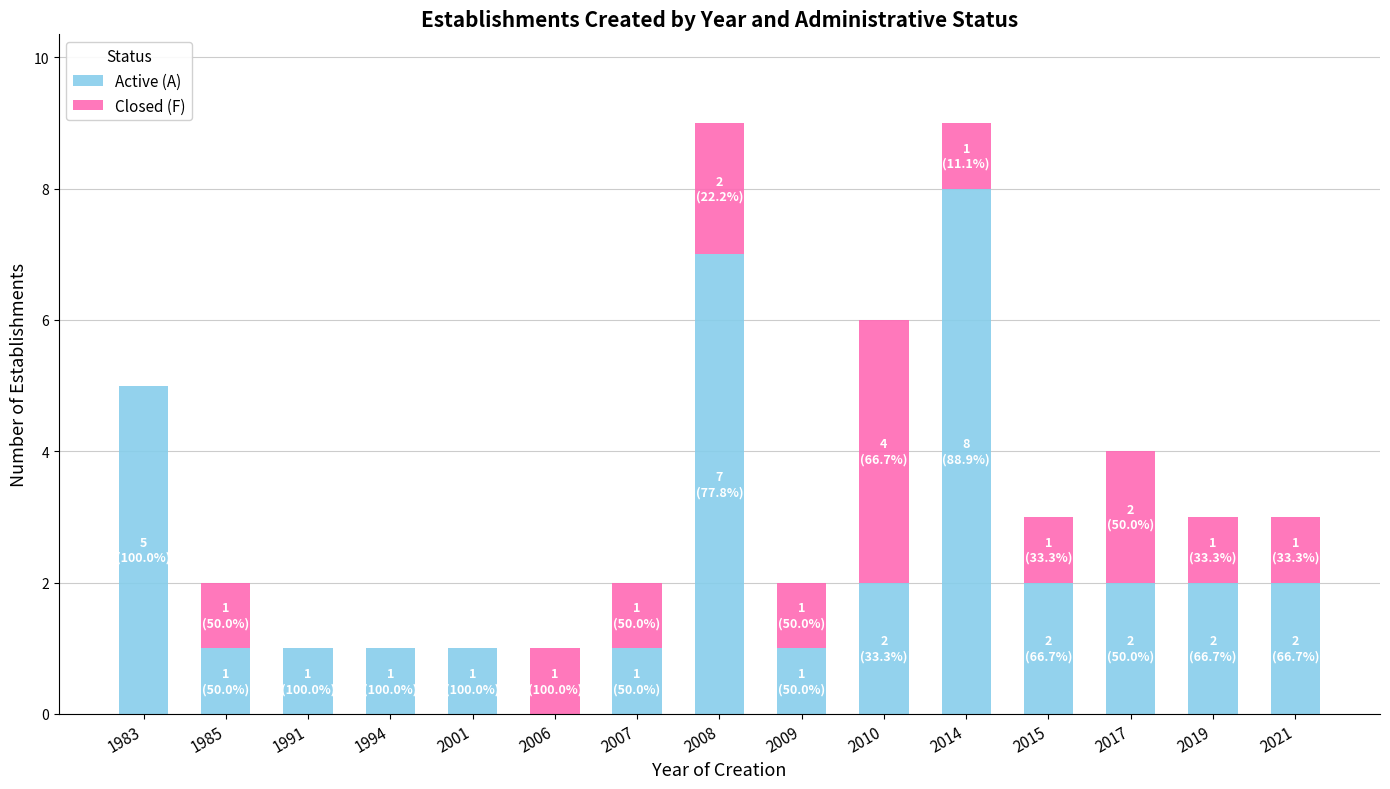

What is the maximum value for Active (A)?

8